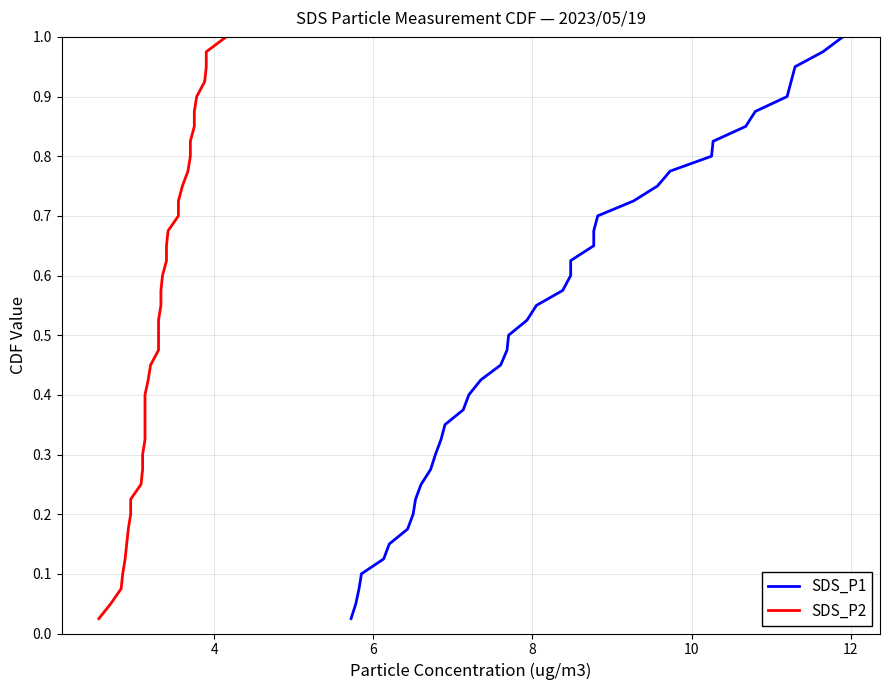

At how many categories does at least one series exceed 0?

40